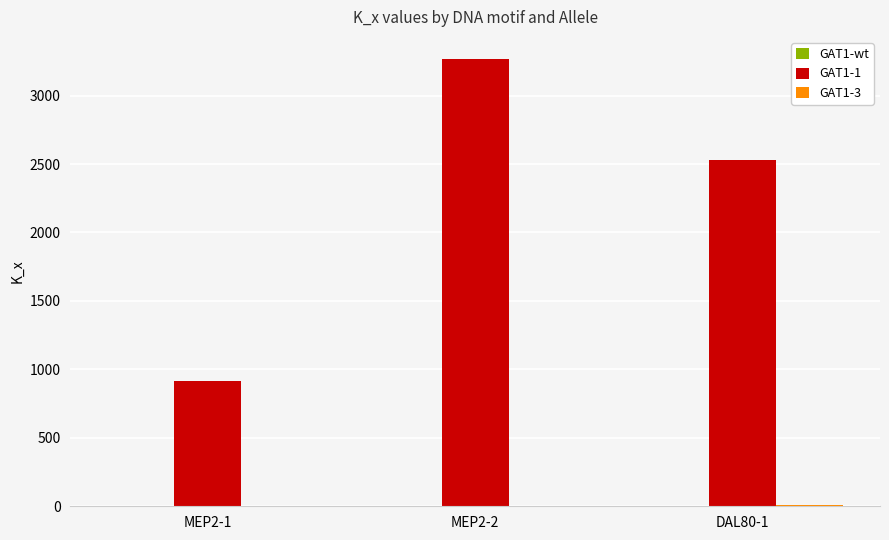

What is the total value across all series at MEP2-2?

3267.8